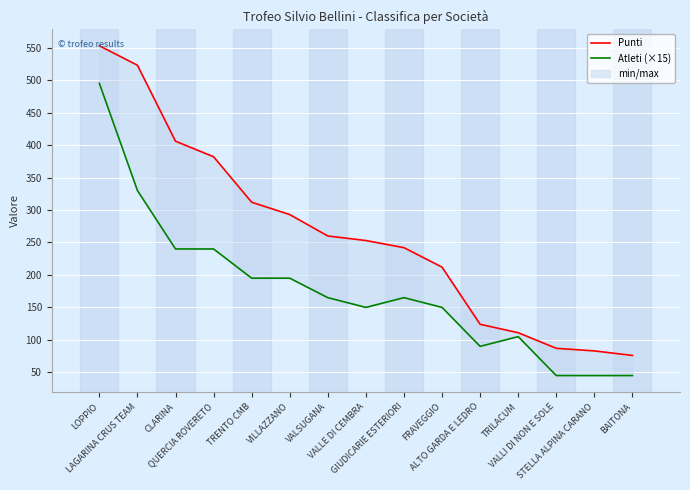

How many interior local valleys does the Atleti (×15) series have?

2